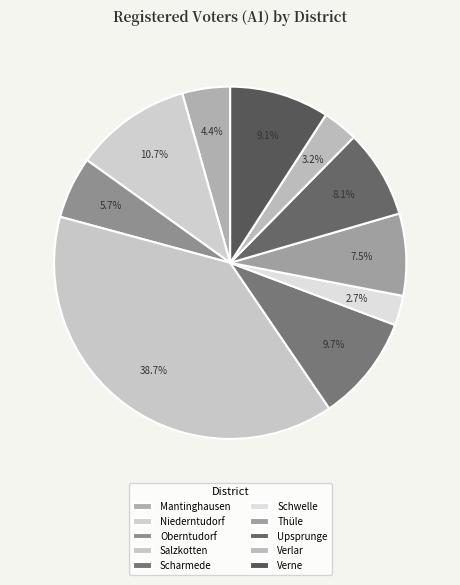

To the nearest percent, what is the difference between the Upsprunge and Salzkotten slice percentages?

31%